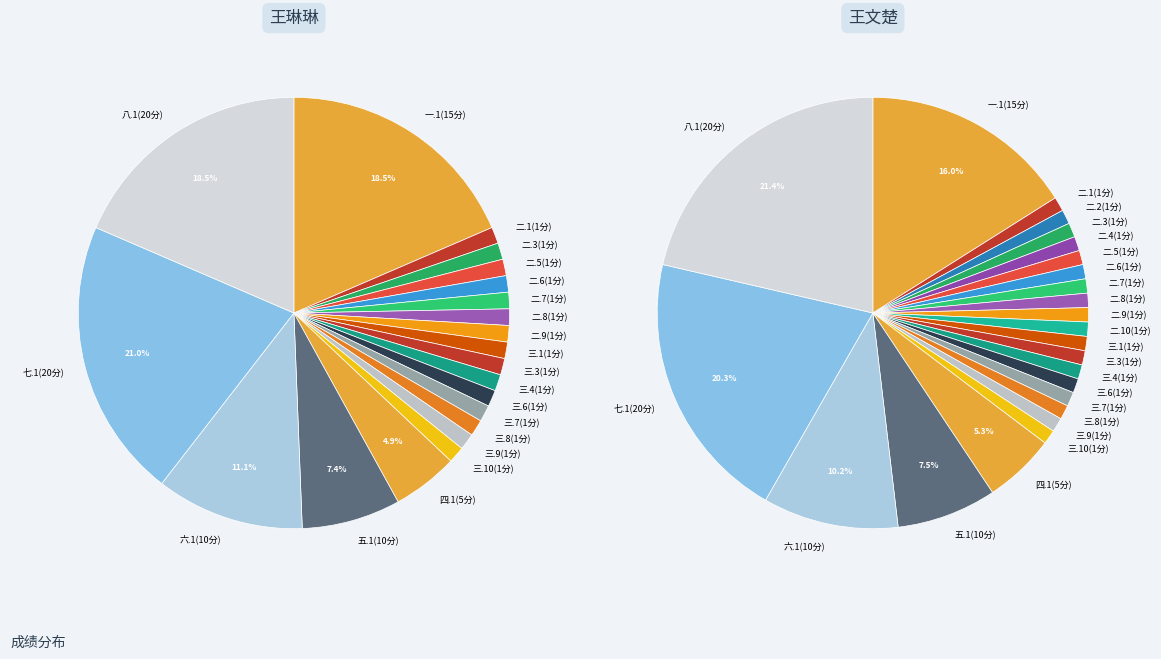

Count the number of slices in the pie.

26